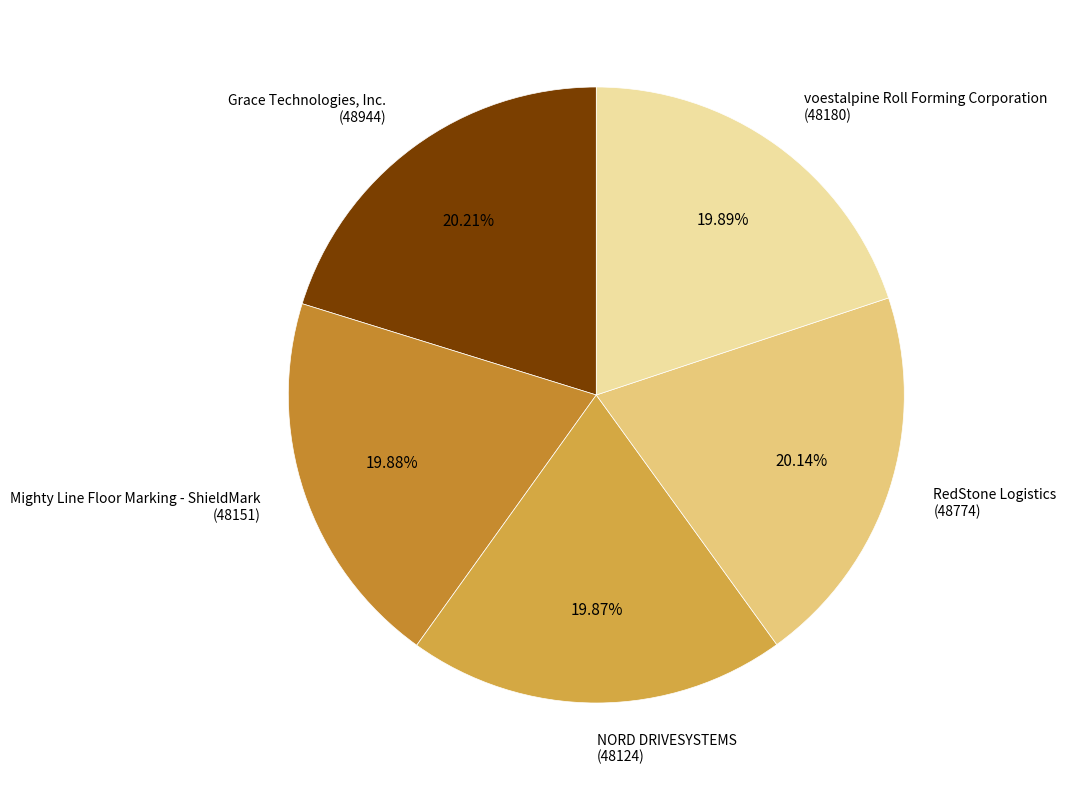

Count the number of slices in the pie.

5